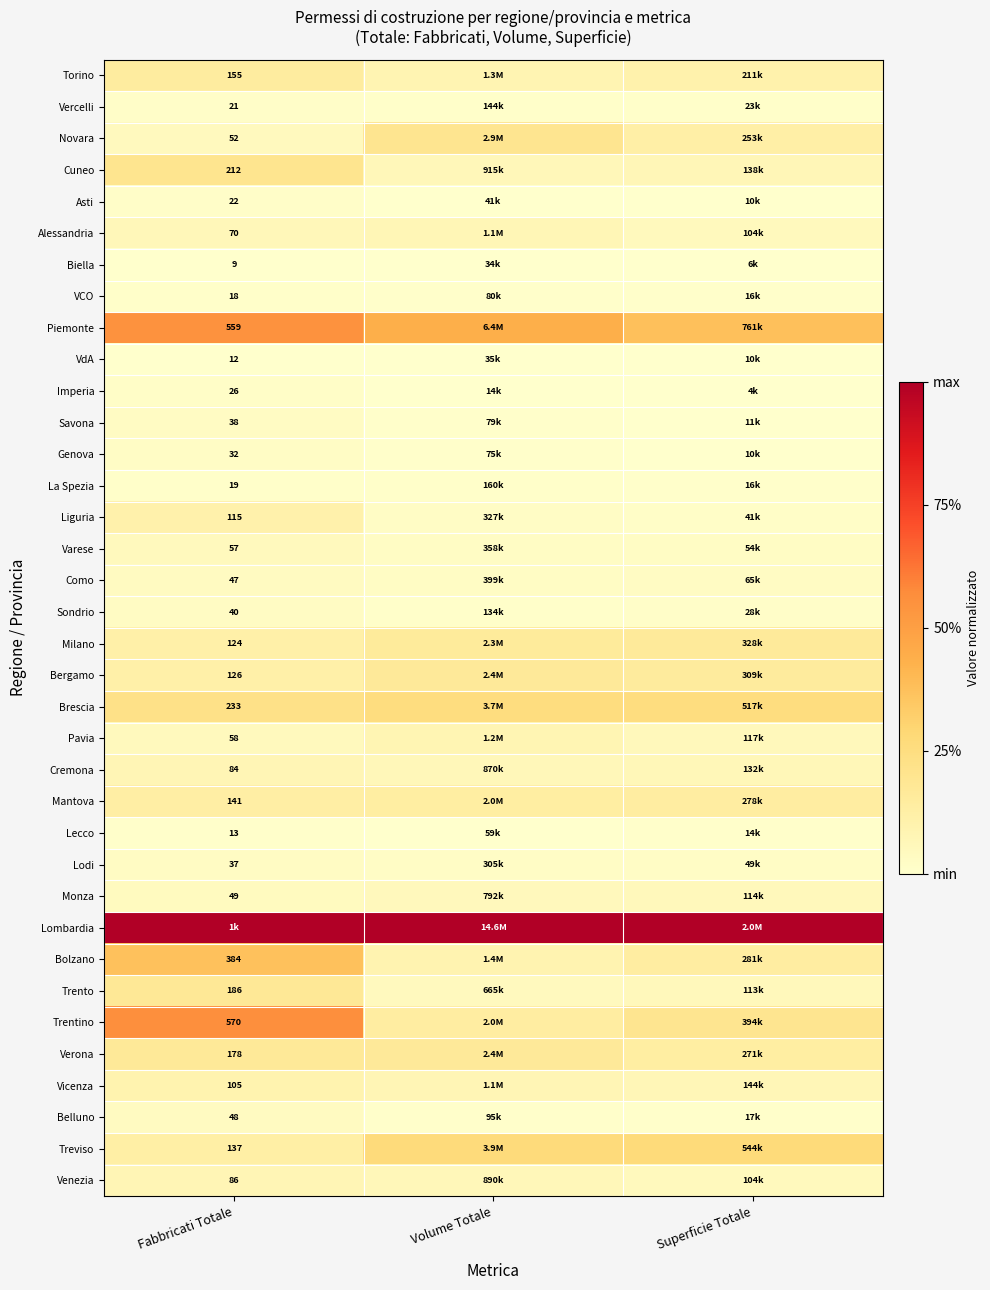

Is the value of Trentino at Fabbricati Totale greater than the value of Vercelli at Fabbricati Totale?

Yes